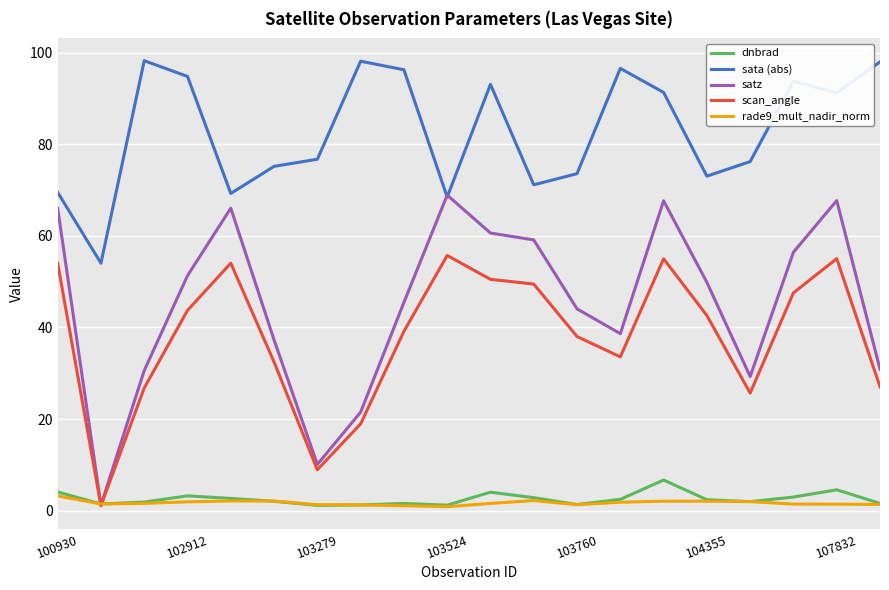

How many interior local peaks does the scan_angle series have?

4